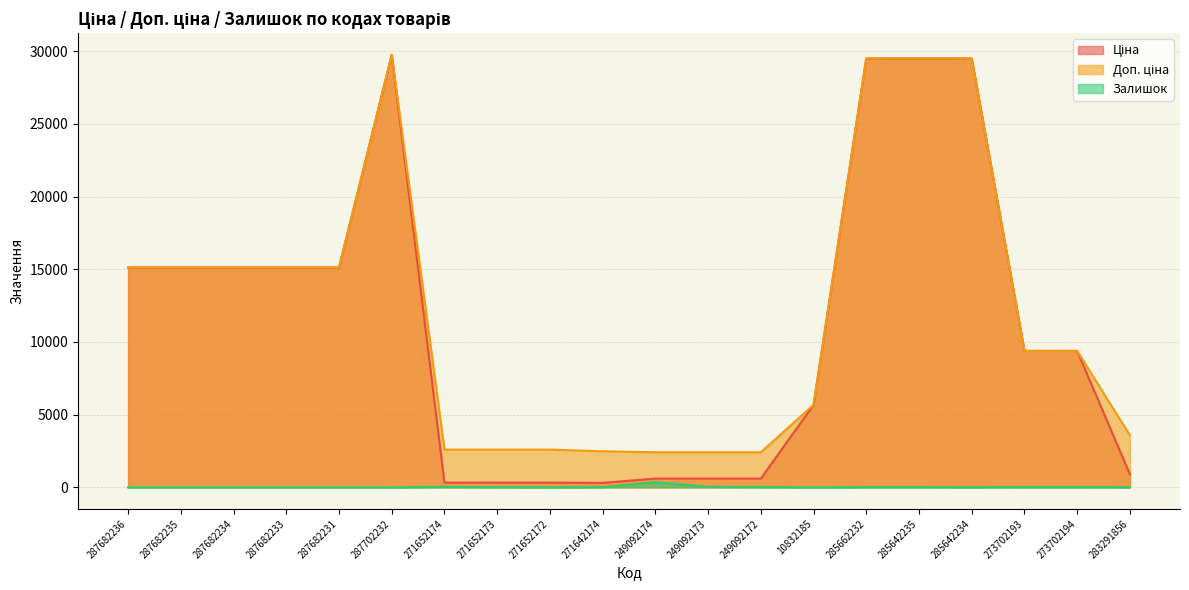

What is the label of the 17th point from the right?

287682233